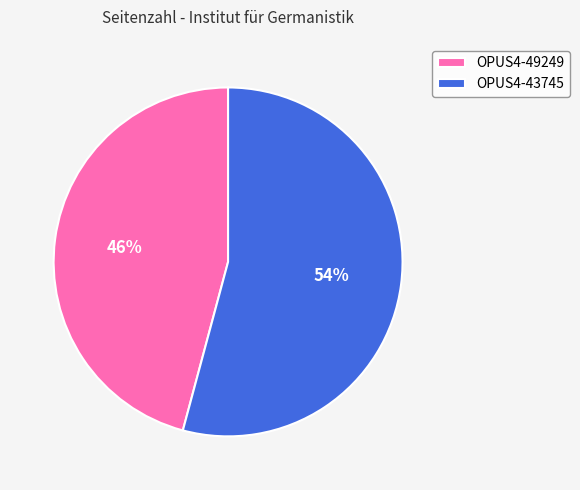

The OPUS4-49249 slice represents 34% of the pie. True or false?

False